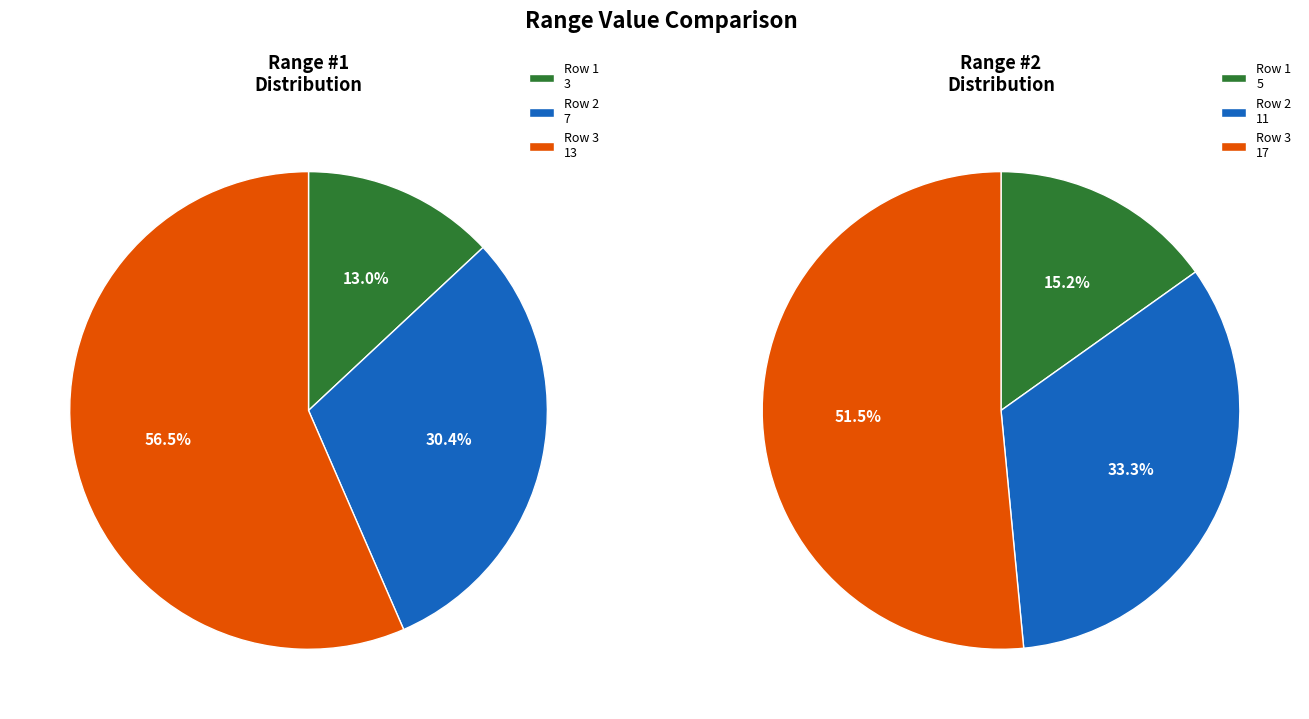

What percentage is the Row 1 slice, to the nearest percent?

15%